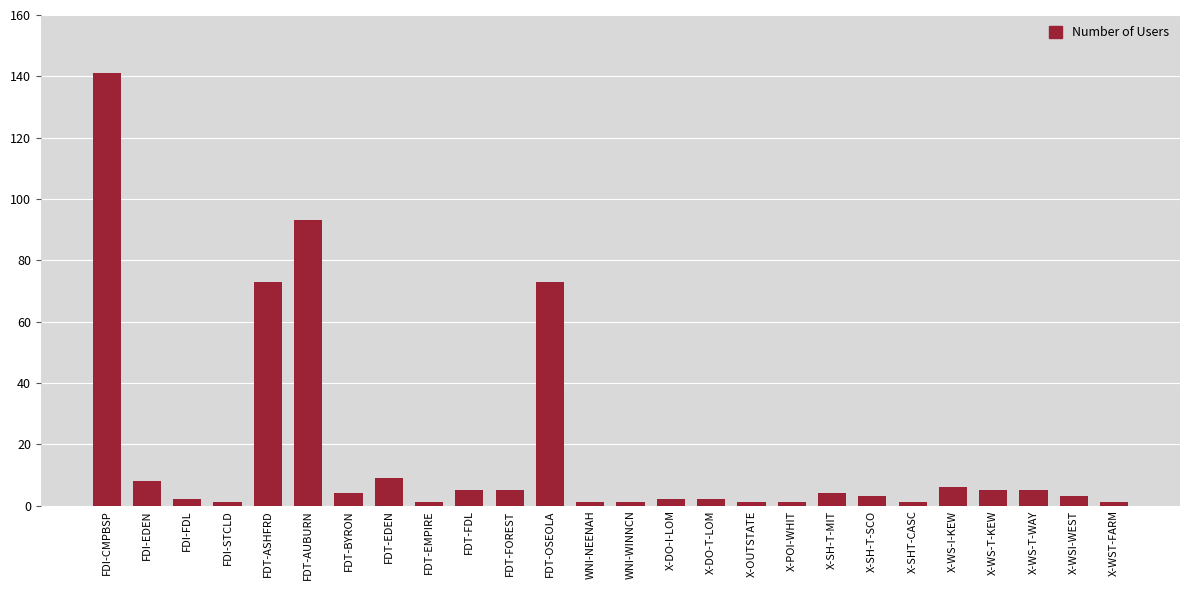

How many values are below 4?

13